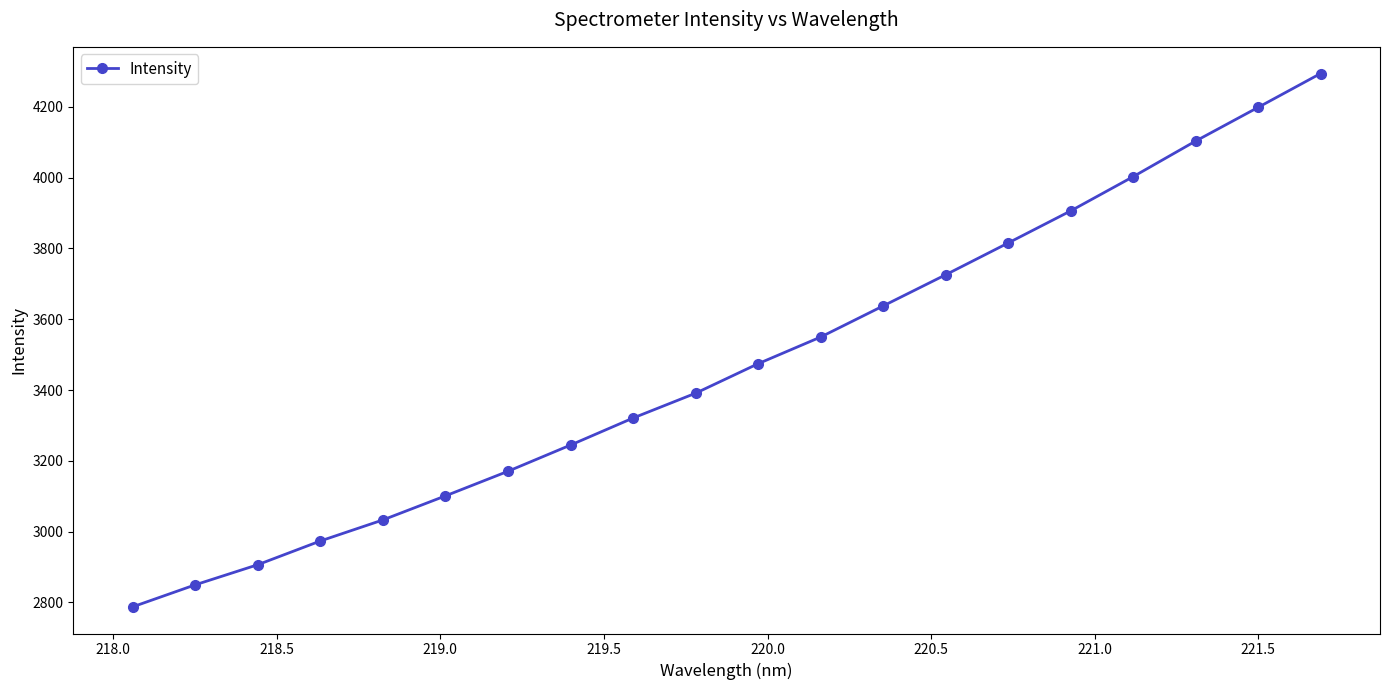

What is the average value?

3474.4